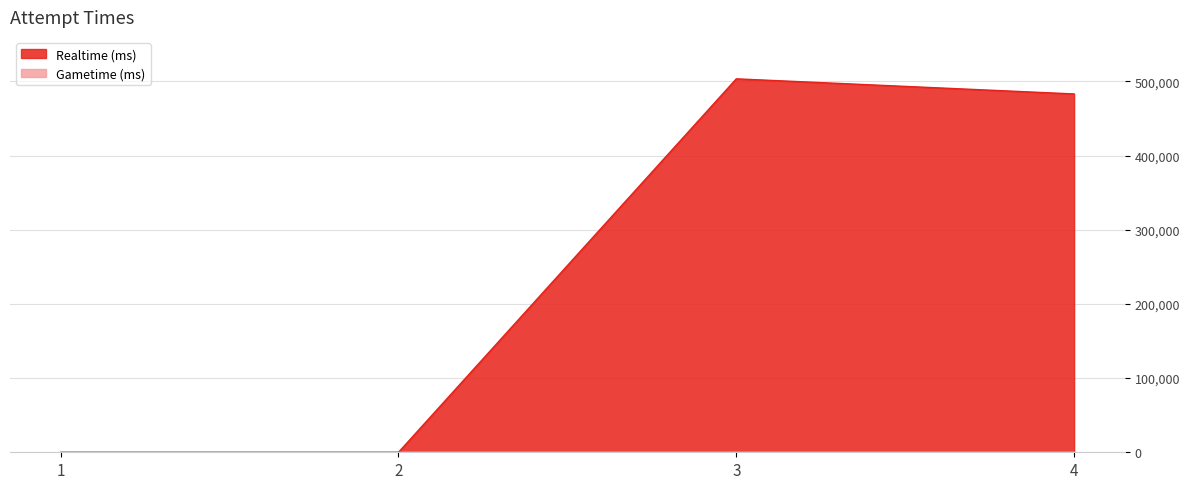

At which label is the value closest to 251725?

4